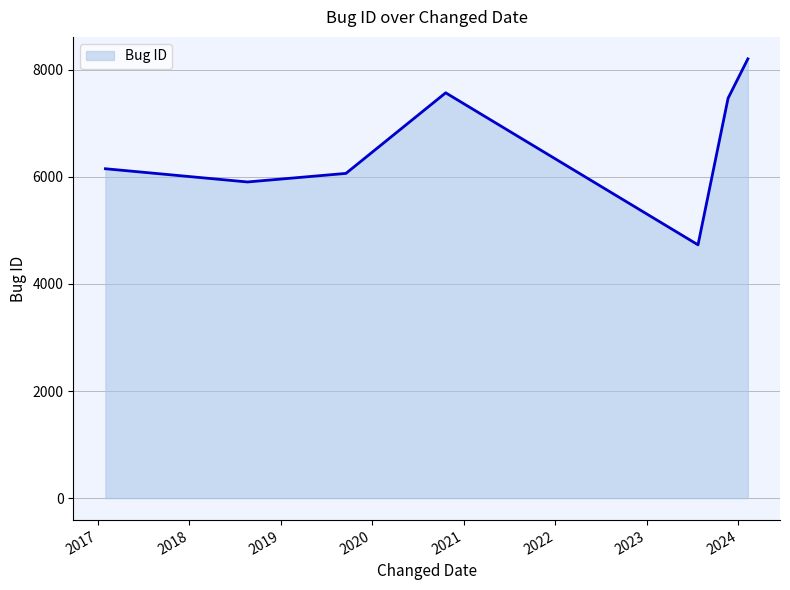

What is the difference between the maximum and minimum values?

3473